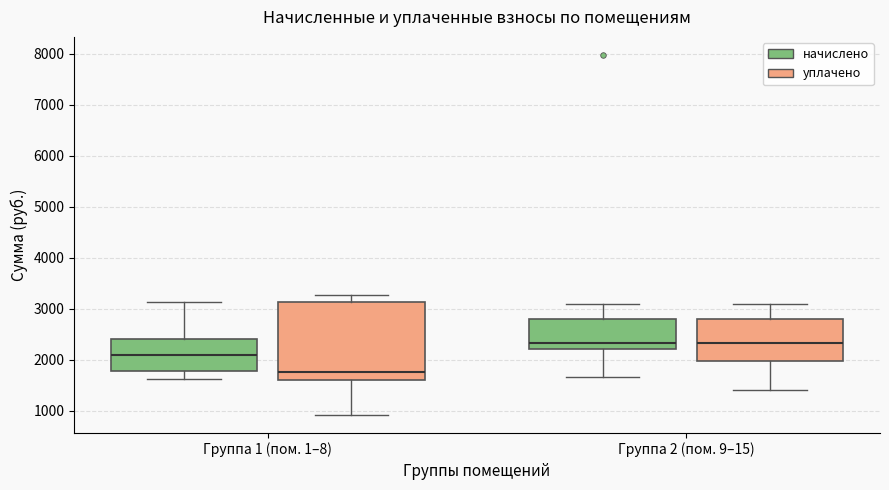

Reading left to right, read every box against the y-axis: the position of its median line, the range the box covers, and the ends of its whiskers. The values are not printed on the chart, so give them approximately, as read against the axis.

Группа 1 (пом. 1–8) (начислено): median 2100, box 1800 to 2400, whiskers 1600 to 3100
Группа 1 (пом. 1–8) (уплачено): median 1800, box 1600 to 3100, whiskers 900 to 3300
Группа 2 (пом. 9–15) (начислено): median 2300, box 2200 to 2800, whiskers 1700 to 3100
Группа 2 (пом. 9–15) (уплачено): median 2300, box 2000 to 2800, whiskers 1400 to 3100